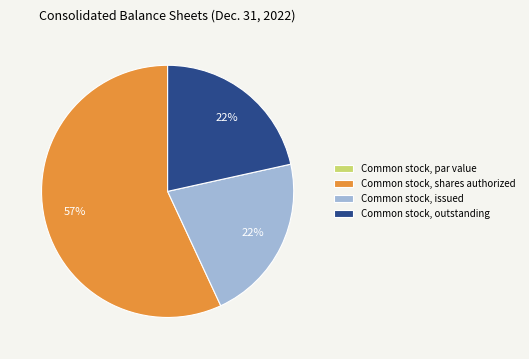

To the nearest percent, what percentage of the pie is Common stock, issued?

22%